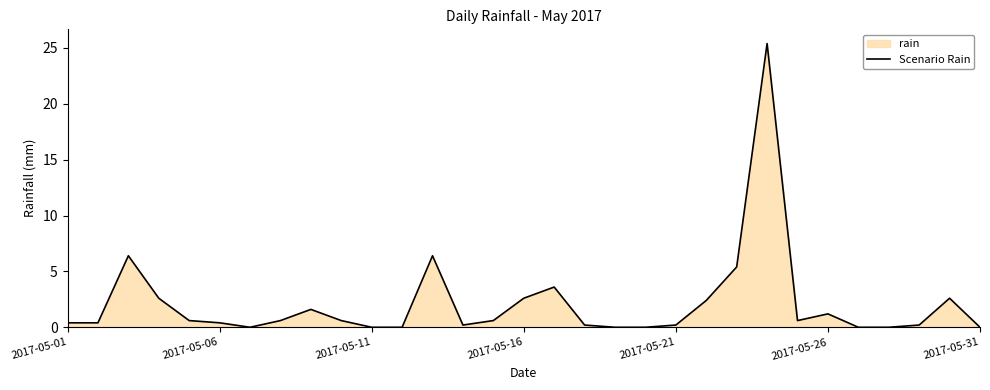

How many data points are above 0?

23